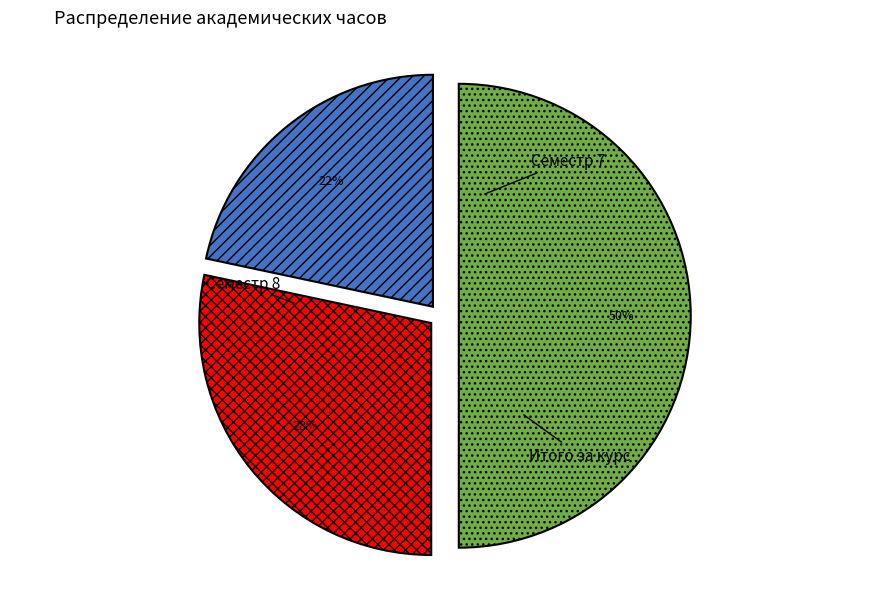

How many segments does this pie chart have?

3